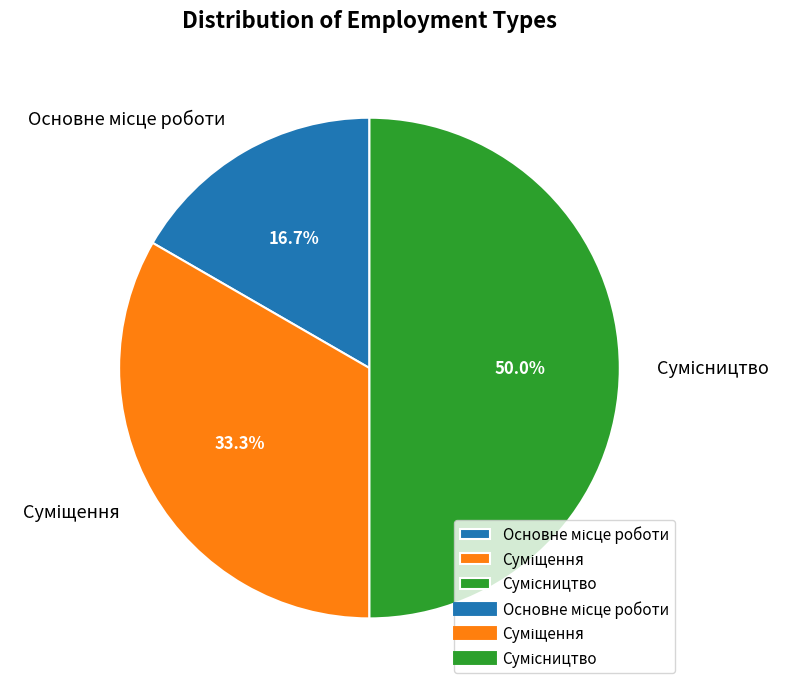

What is the total percentage of Сумісництво and Основне місце роботи?

66.7%